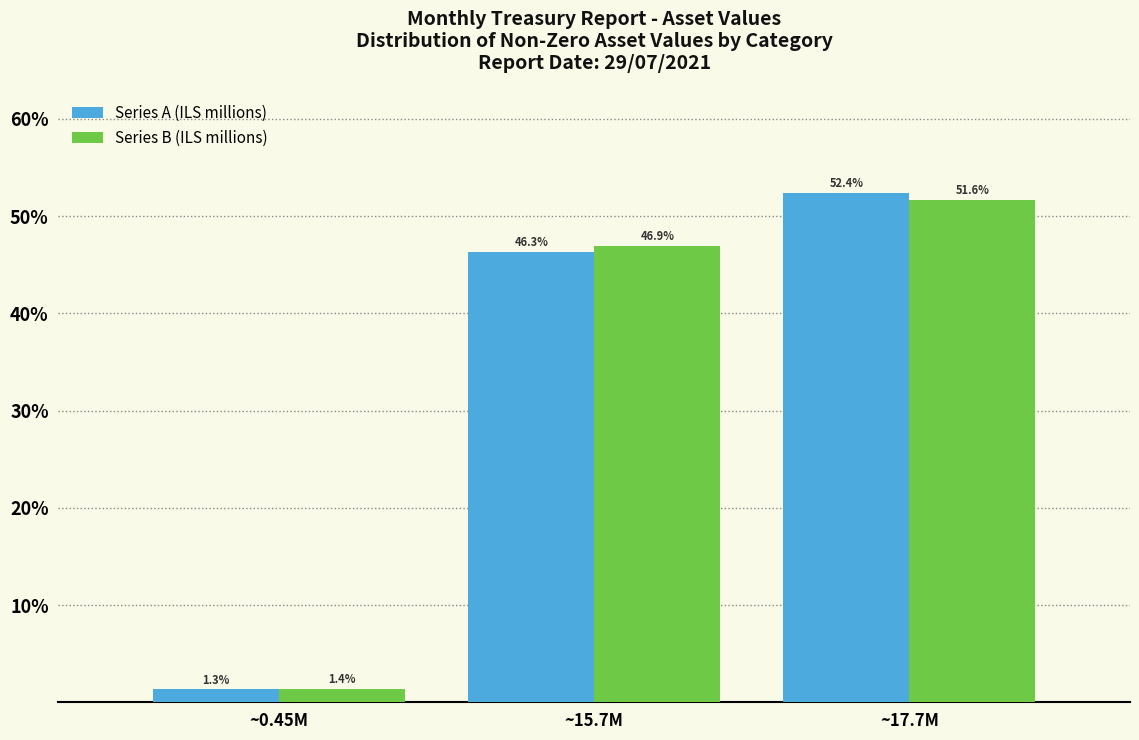

Reading right to left, list all the values displayed in this chart.

Series A (ILS millions): 52.4	46.3	1.3
Series B (ILS millions): 51.6	46.9	1.4